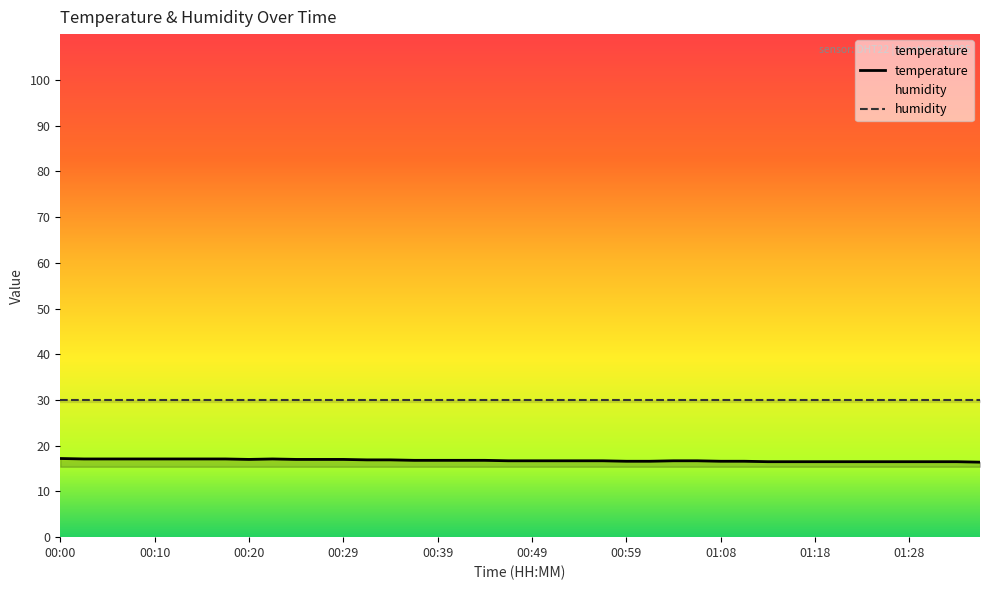

Reading left to right, list all the values displayed in this chart.

17.2	17.1	17.1	17.1	17.1	17.1	17.1	17.1	17.0	17.1	17.0	17.0	17.0	16.9	16.9	16.8	16.8	16.8	16.8	16.7	16.7	16.7	16.7	16.7	16.6	16.6	16.7	16.7	16.6	16.6	16.5	16.5	16.5	16.5	16.5	16.5	16.5	16.5	16.5	16.4